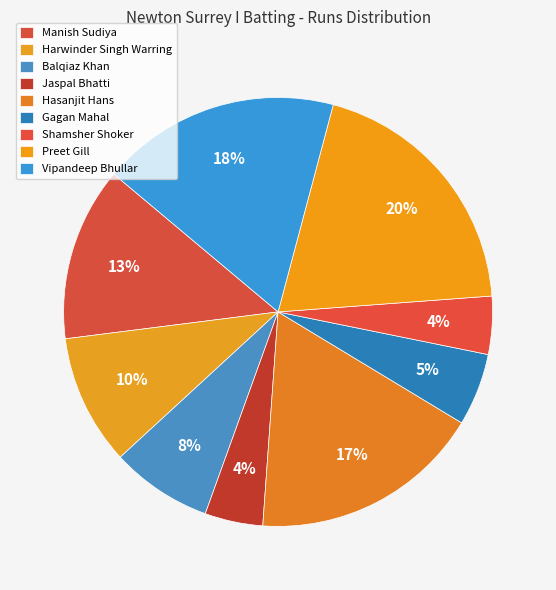

Count the number of slices in the pie.

9